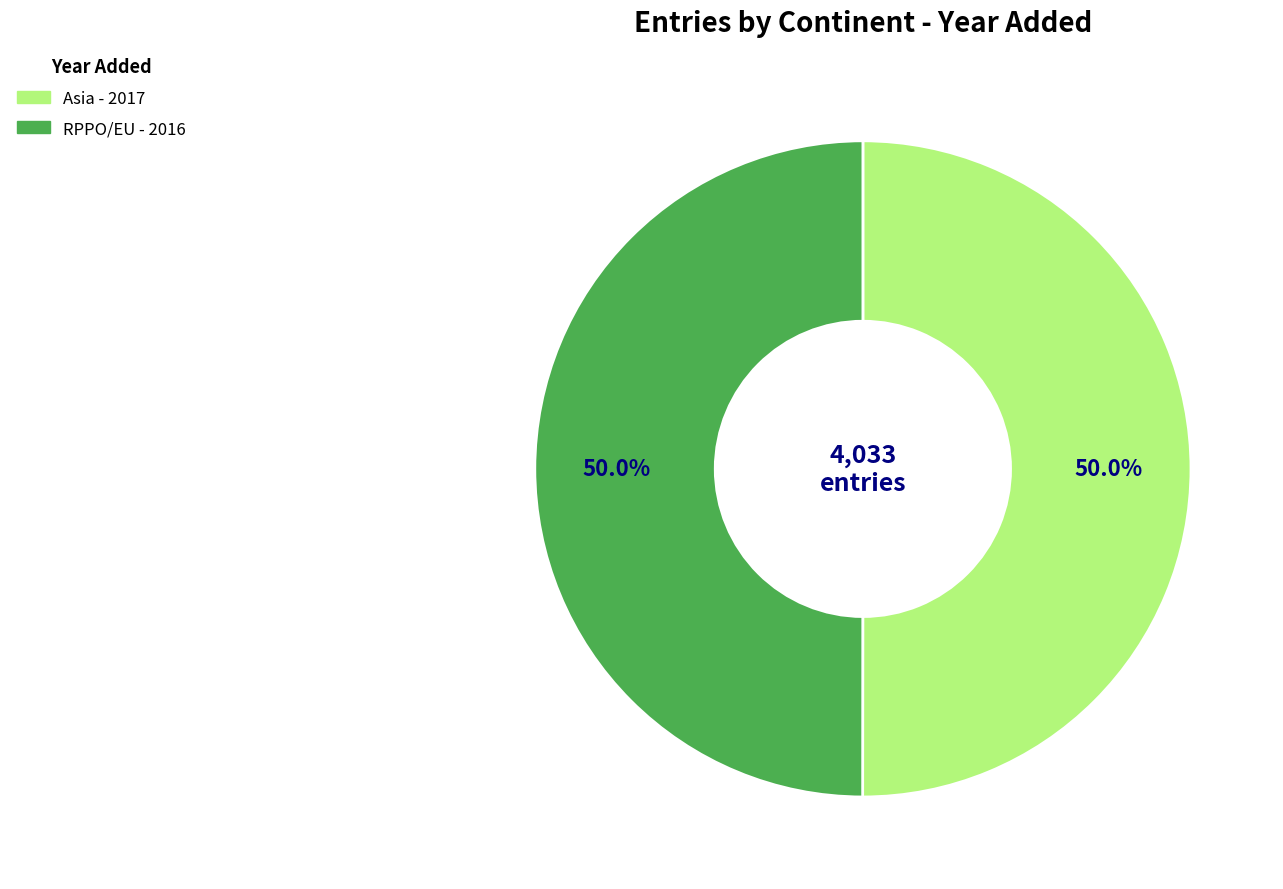

What is the ratio of the value at Asia to the value at RPPO/EU?

1.0